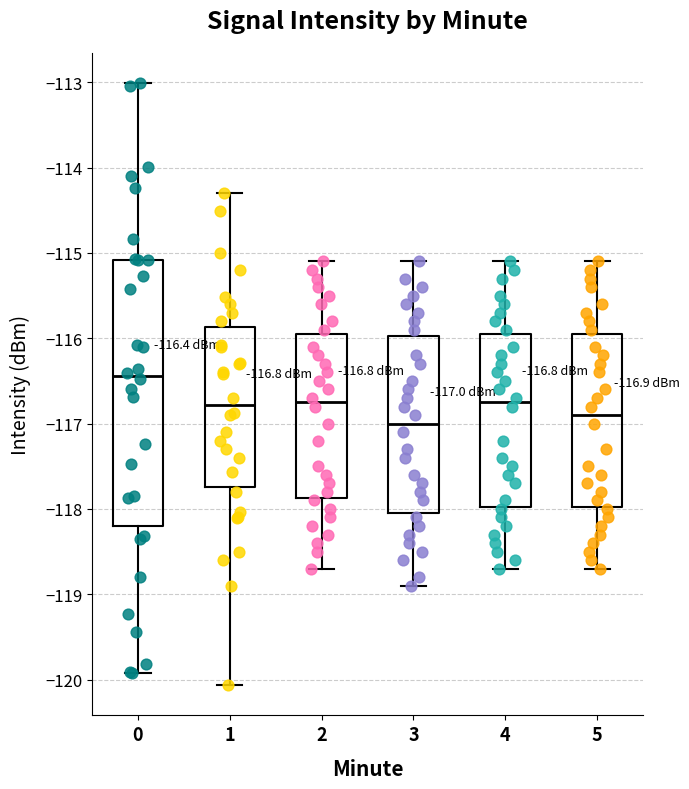

Which box's median line is the highest?

0